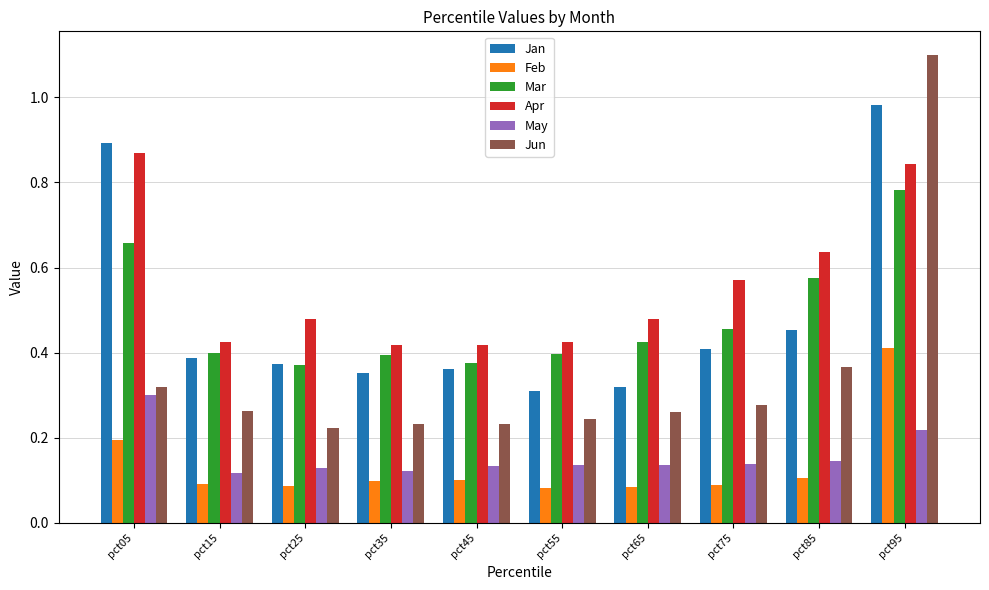

What is the sum of all Apr values?

5.6